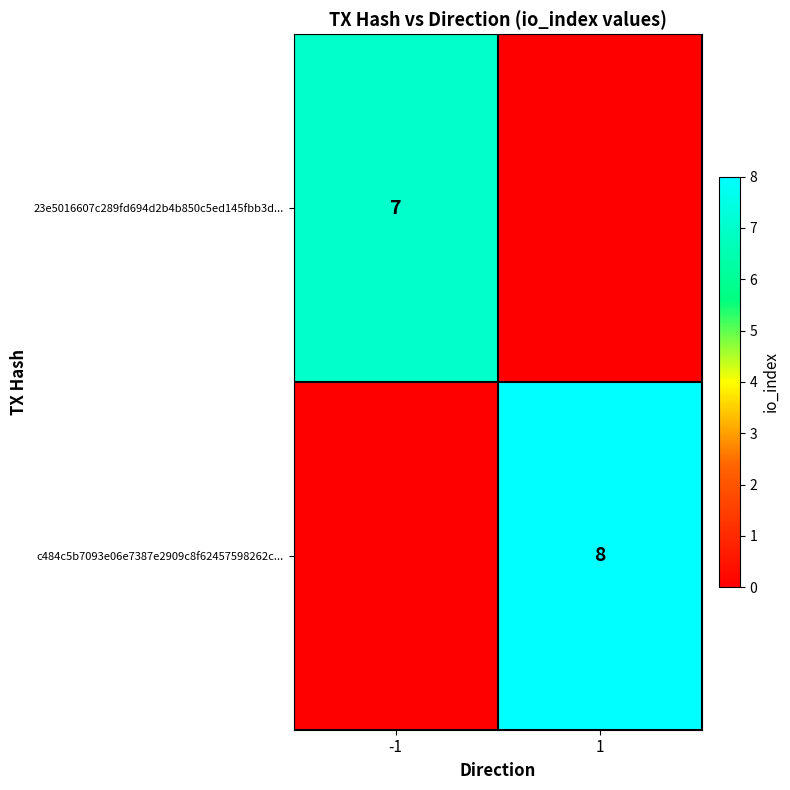

The value of c484c5b7093e06e7387e2909c8f62457598262c... at 1 is 4. True or false?

False